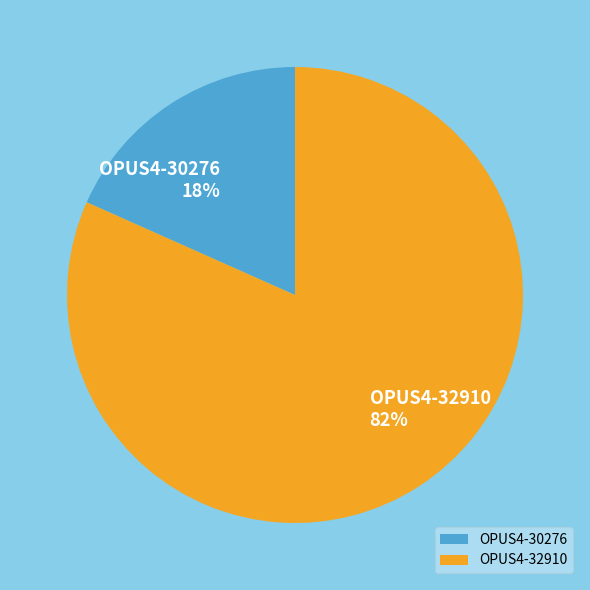

Rank the categories by value from lowest to highest.

OPUS4-30276, OPUS4-32910